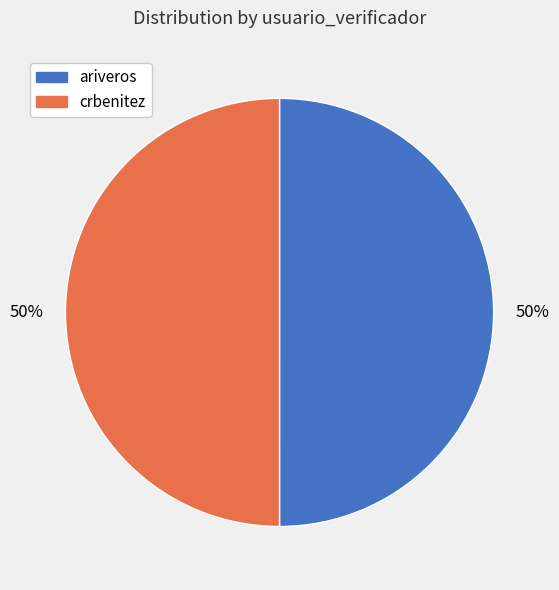

Approximately how many times larger is the value at crbenitez compared to ariveros?

1.0